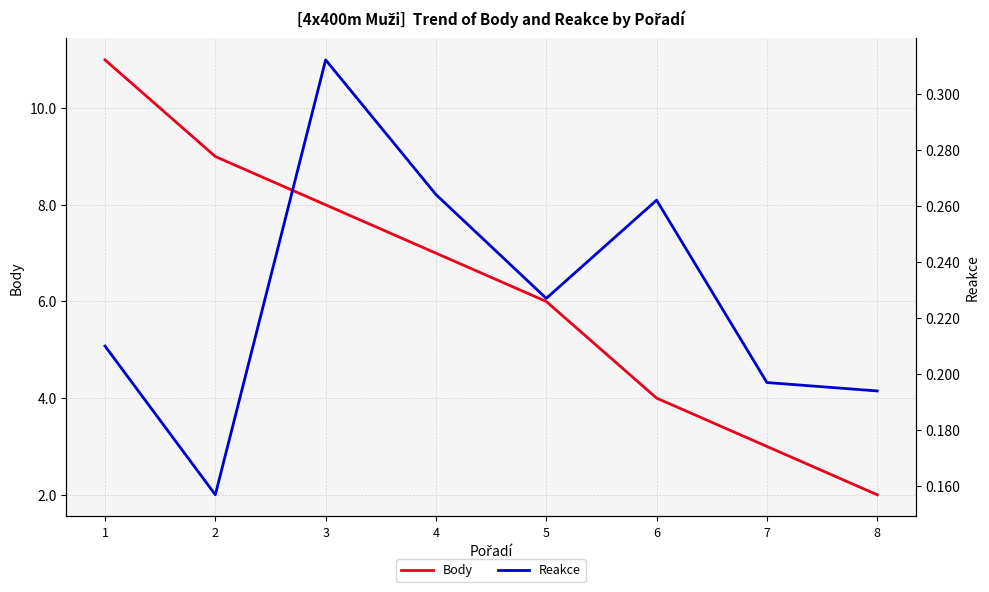

At which category is the sum across all series the highest?

1